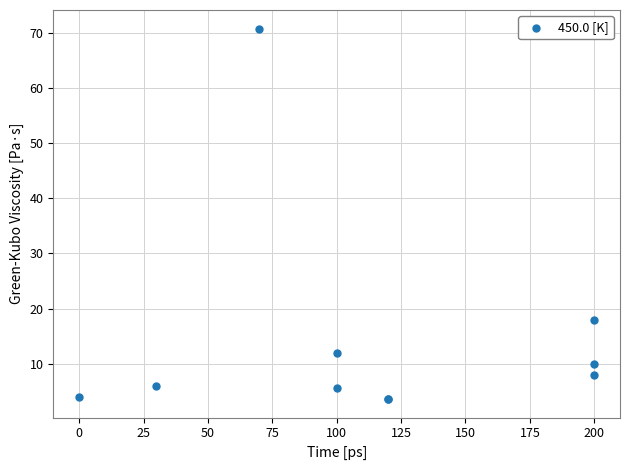

What Y value in the scatter plot is closest to 37?

18.0